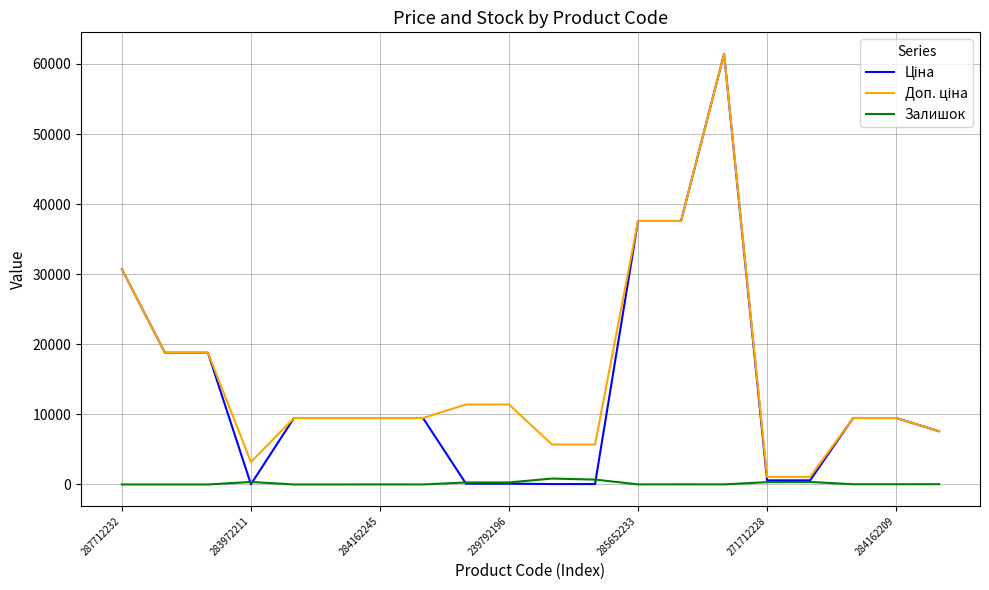

What is the greatest value displayed?

61434.3